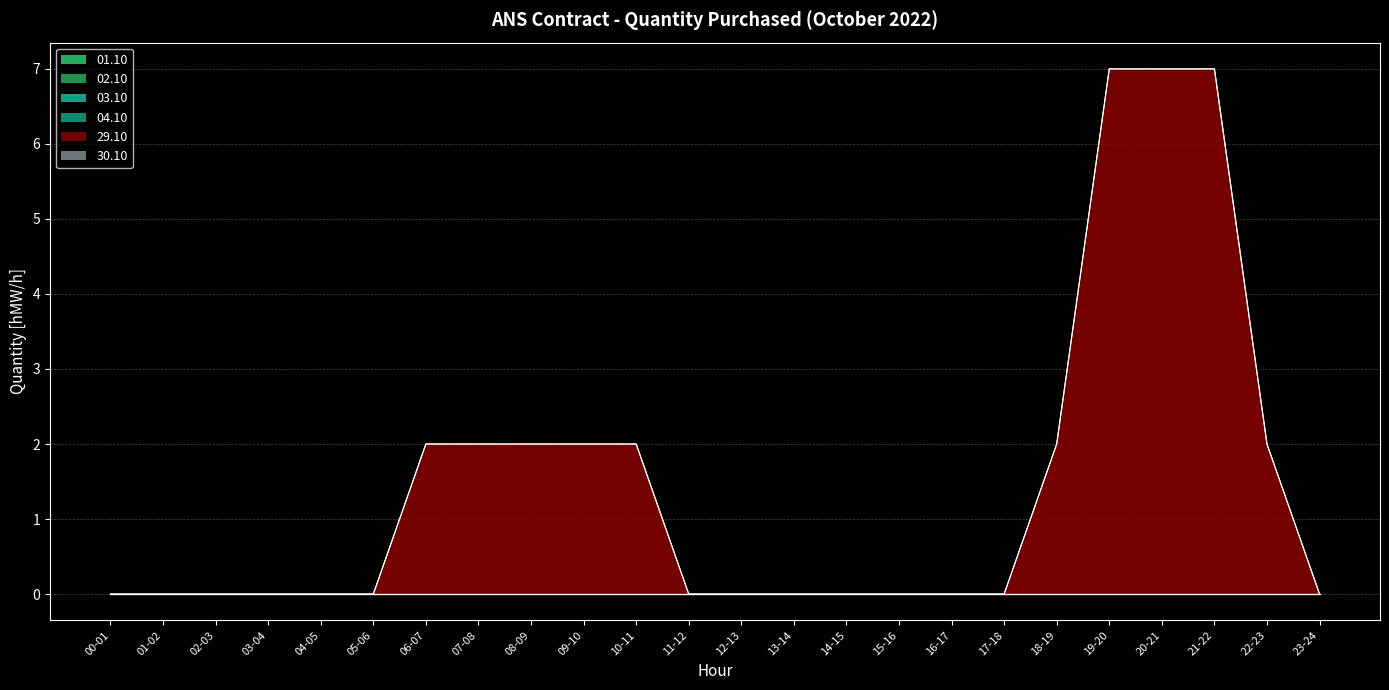

What is the label of the 16th point from the left?

15-16